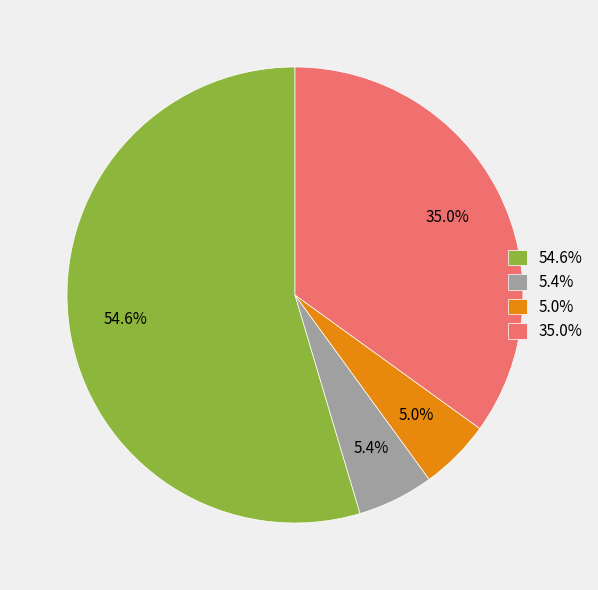

How much of the chart is everything except 35.0%?

65.0%